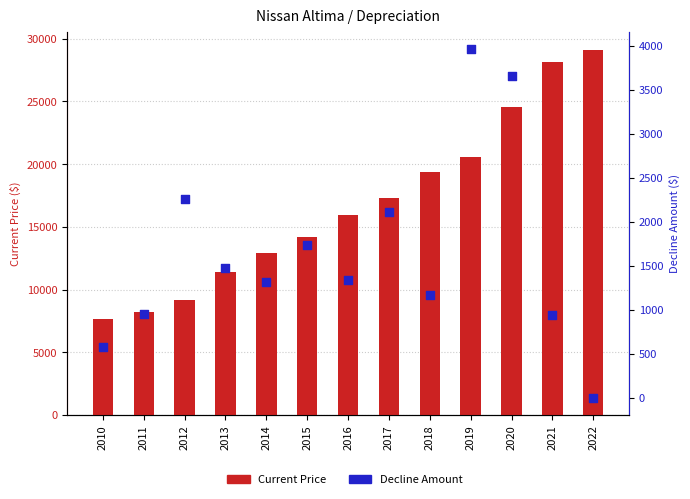

Which series has the largest total across all categories?

Current Price